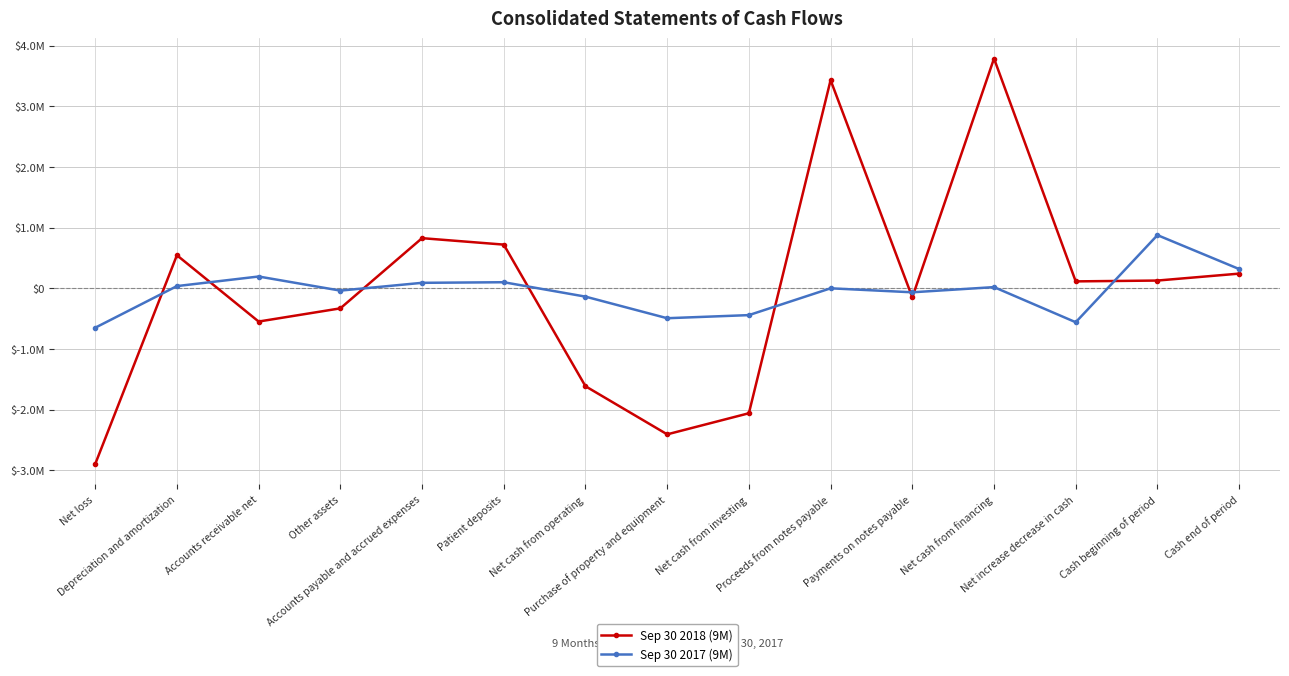

What is the difference between the Sep 30 2018 (9M) values at Net cash from investing and Other assets?

1728066